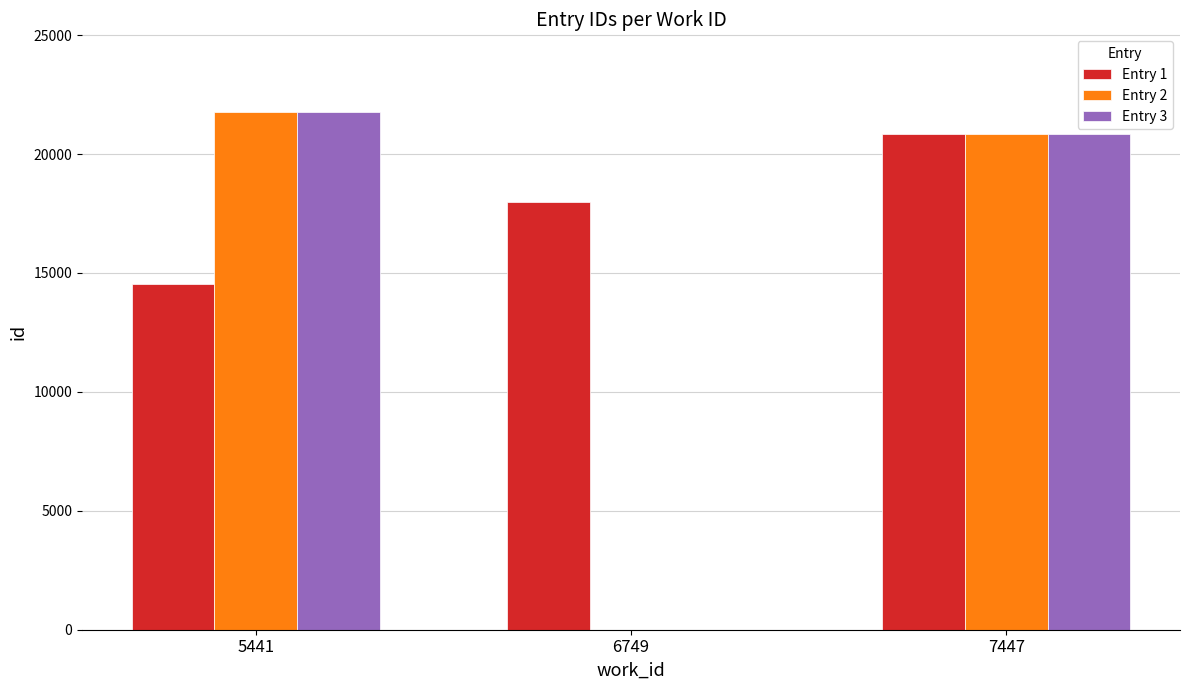

What is the highest value of the Entry 2 series?

21761